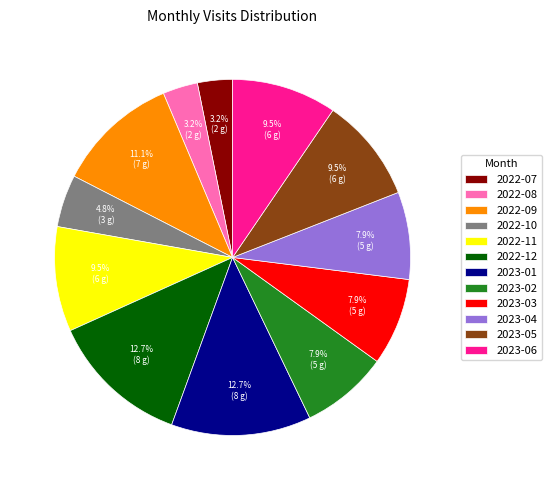

Between 2022-07 and 2022-12, which is larger?

2022-12